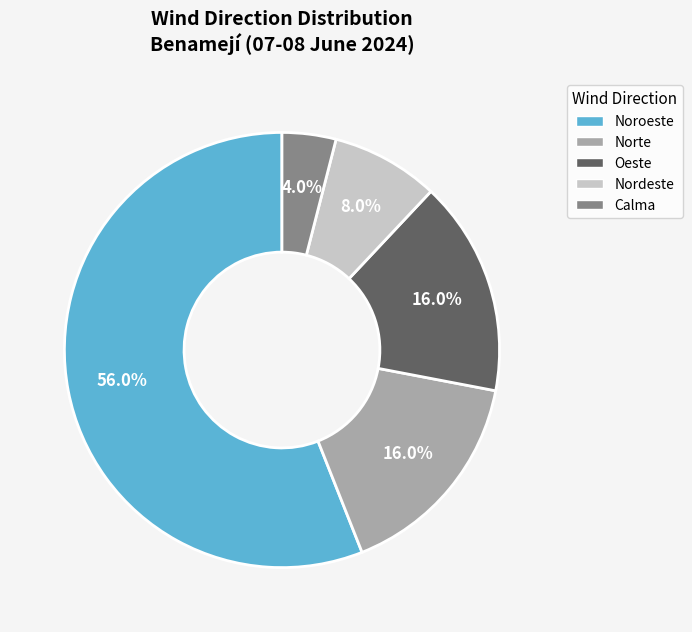

What percentage is NOT represented by Norte?

84.0%